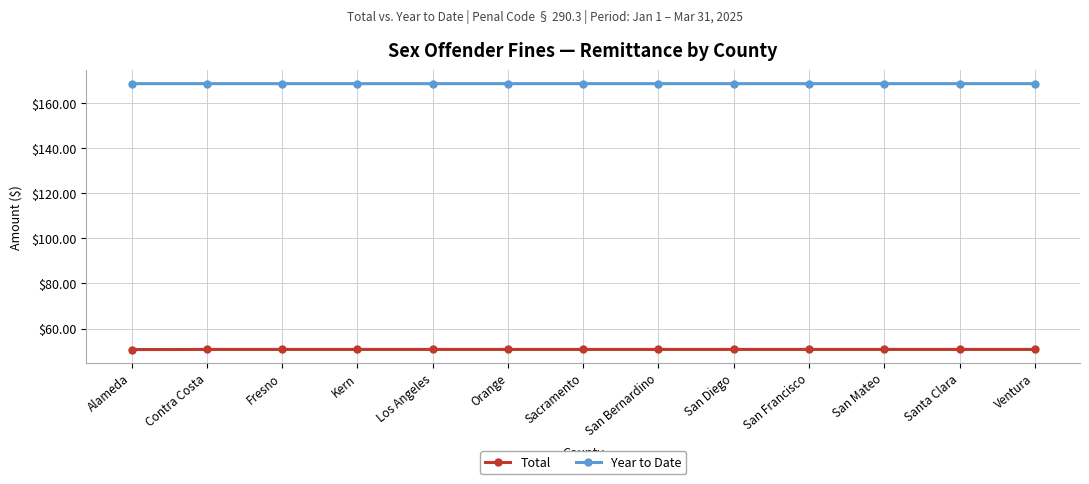

What is the difference between the highest and lowest values at Orange?

117.9